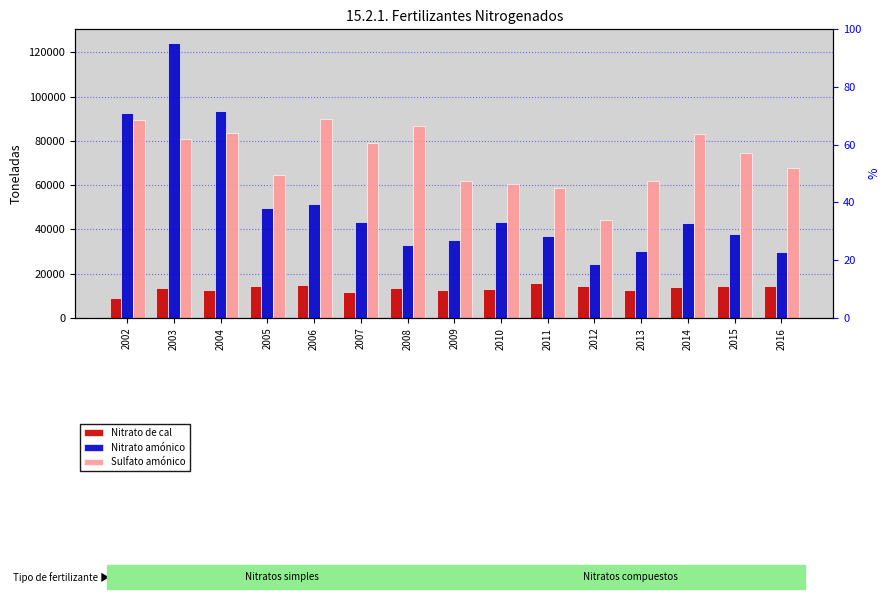

Is the value of Sulfato amónico at 2005 greater than the value of Nitrato amónico at 2004?

No